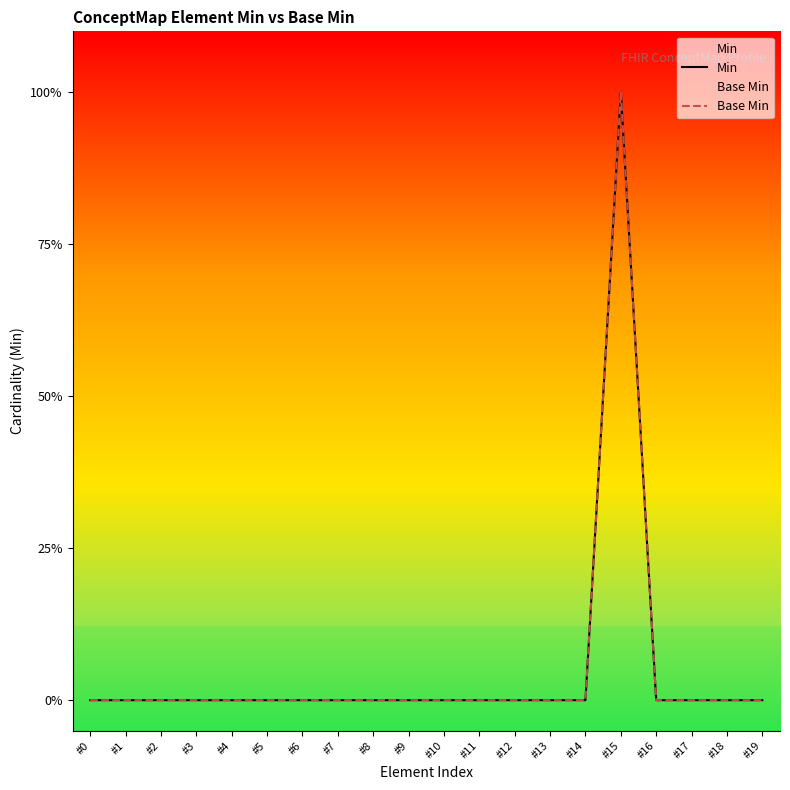

Does the chart display data point markers on the line(s)?

No